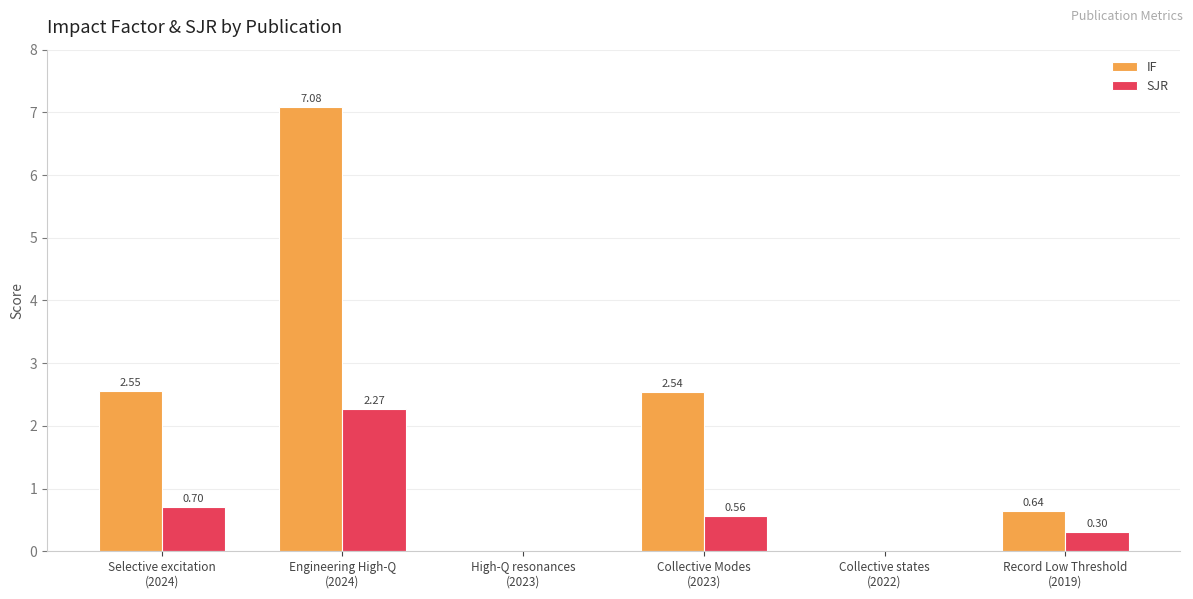

Which series has the largest total across all categories?

IF